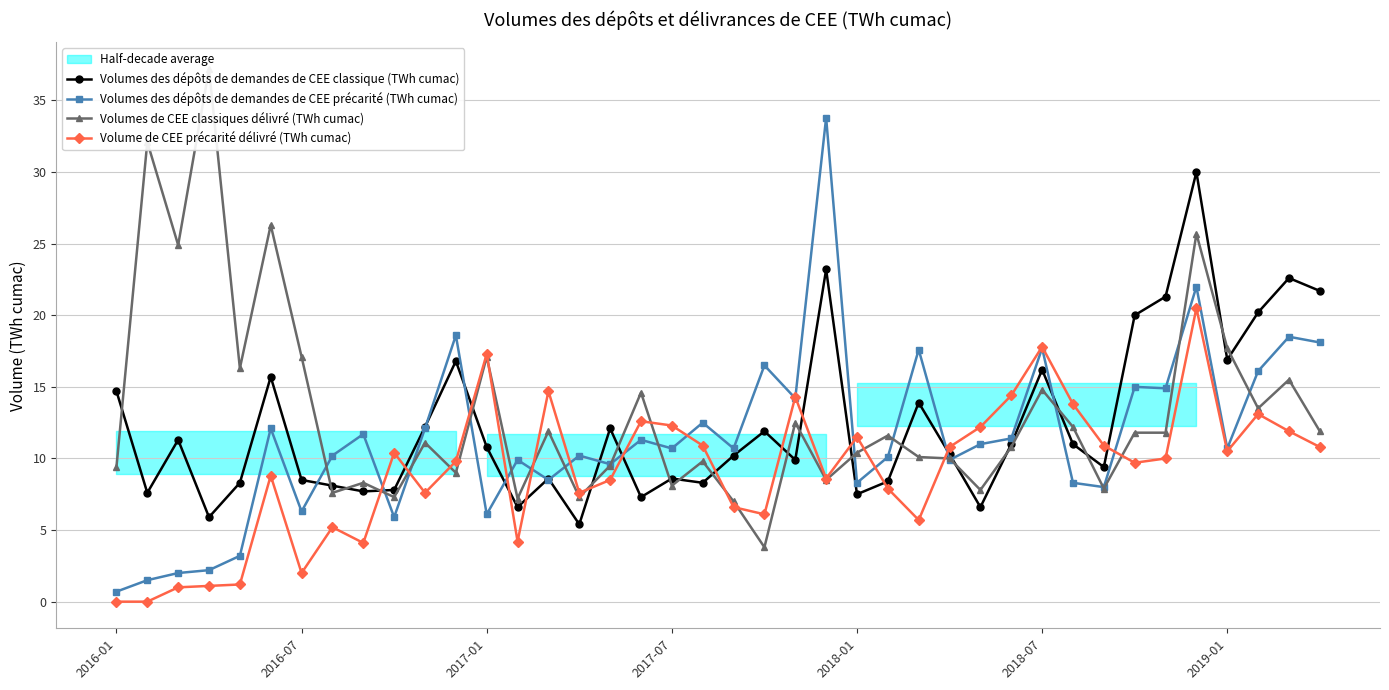

The value of Volumes des dépôts de demandes de CEE classique (TWh cumac) at 2019-01 is 10.2. True or false?

False